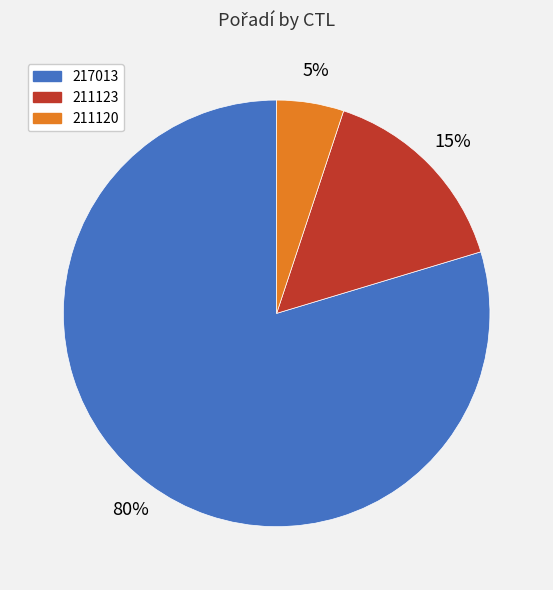

To the nearest percent, what percentage of the pie is 211123?

15%